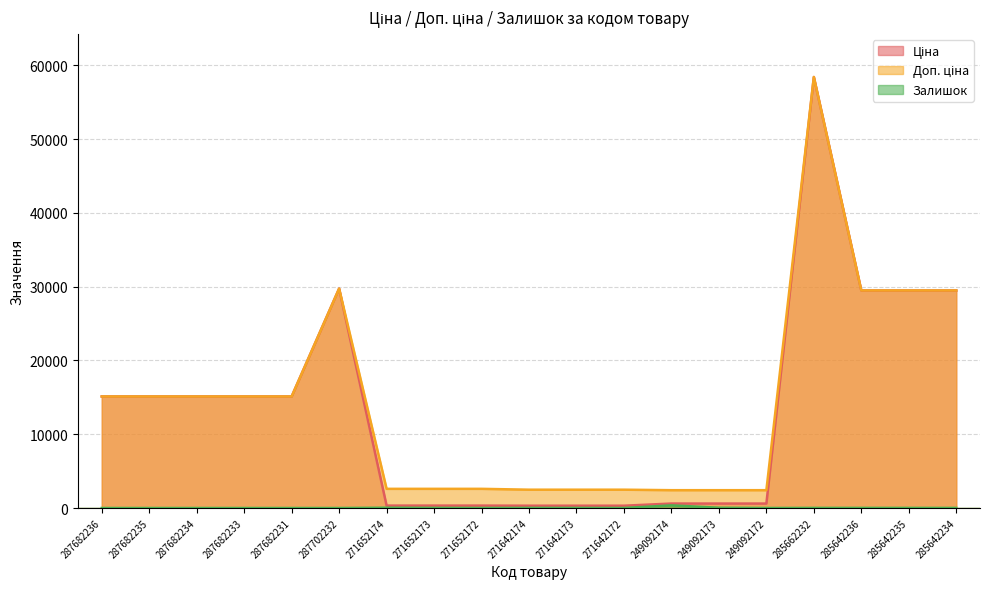

Reading left to right, transcribe all the data shown in this chart.

Ціна: 15120.0	15120.0	15120.0	15120.0	15120.0	29747.2	324.8	324.8	324.8	310.3	310.3	310.3	603.7	603.7	603.7	58426.5	29491.5	29491.5	29491.5
Доп. ціна: 15120.0	15120.0	15120.0	15120.0	15120.0	29747.2	2598.3	2598.3	2598.3	2482.4	2482.4	2482.4	2414.8	2414.8	2414.8	58426.5	29491.5	29491.5	29491.5
Залишок: 0.0	0.0	0.0	0.0	0.0	0.0	37.0	15.0	4.0	14.0	10.0	4.0	358.0	38.0	1.0	14.0	14.0	13.0	10.0